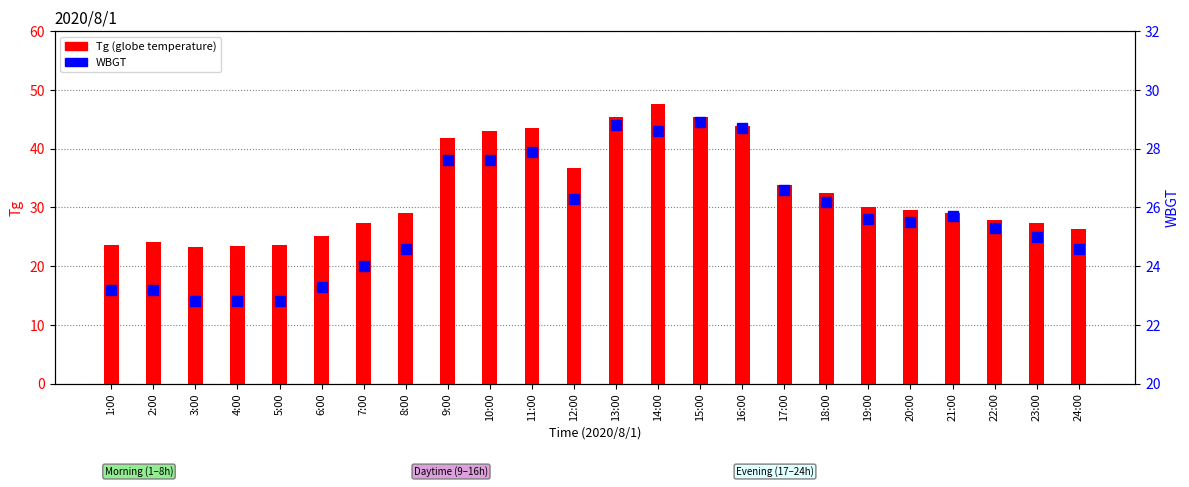

At 14:00, list the series in order from smallest to largest.

WBGT, Tg